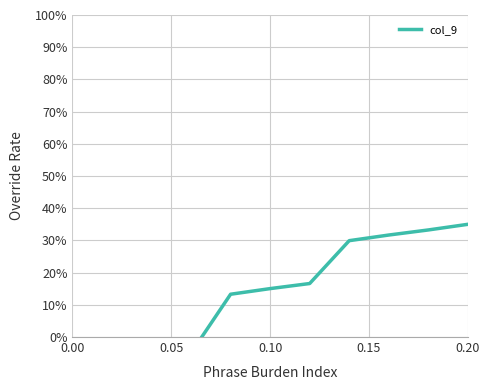

True or false: the data shows 0.2 at 0.25.

False